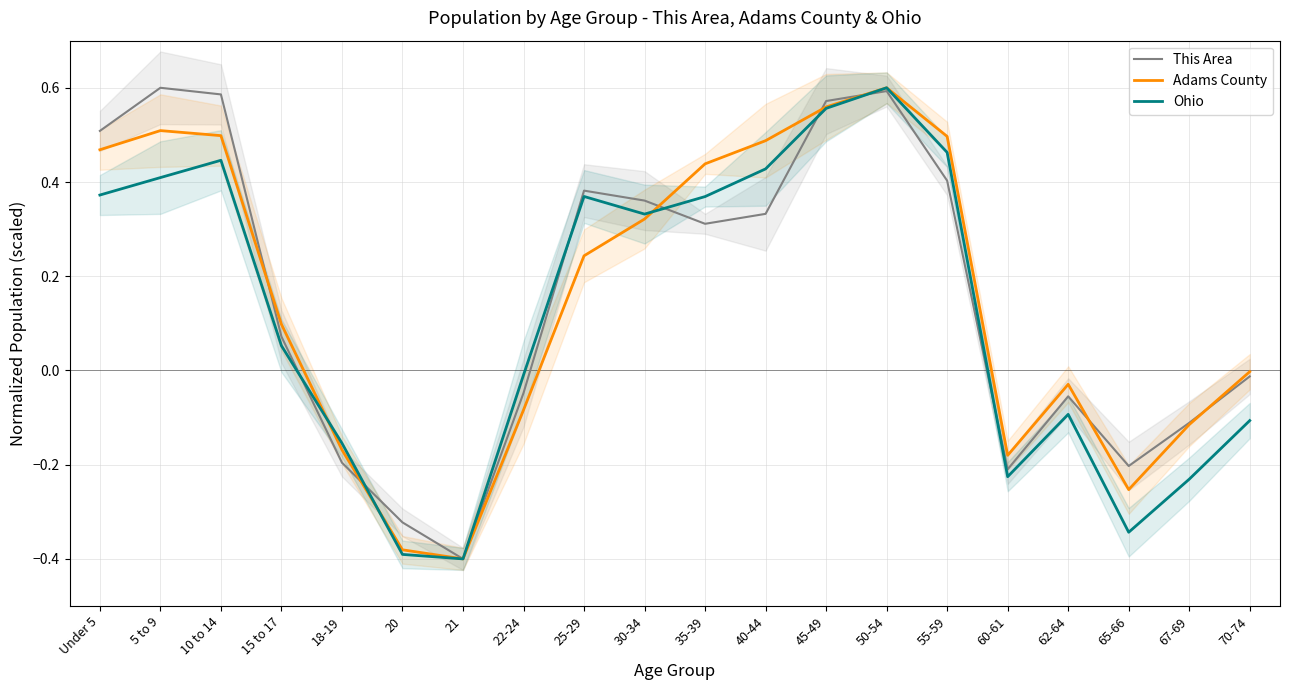

What is the minimum value shown in the chart?

-0.4